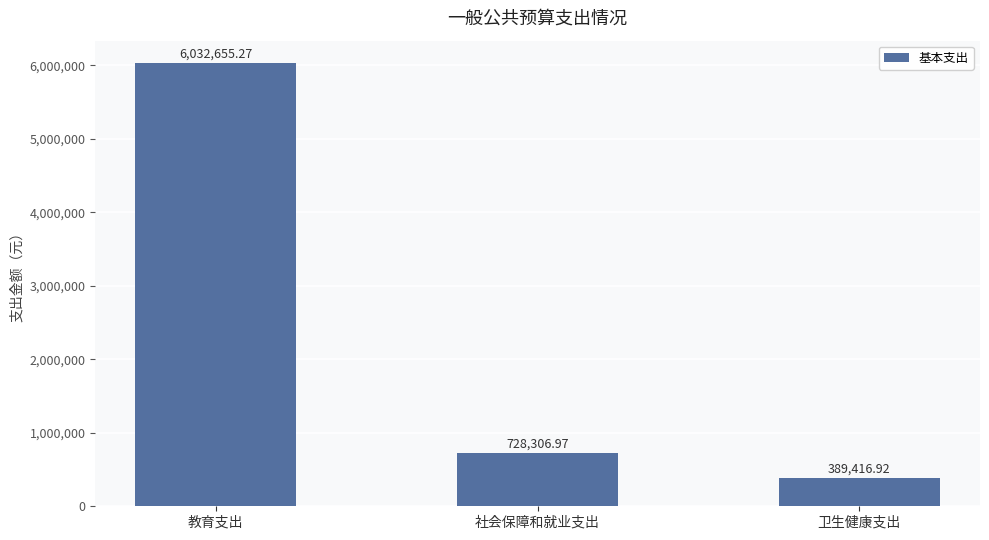

Which has a higher value, 教育支出 or 卫生健康支出?

教育支出